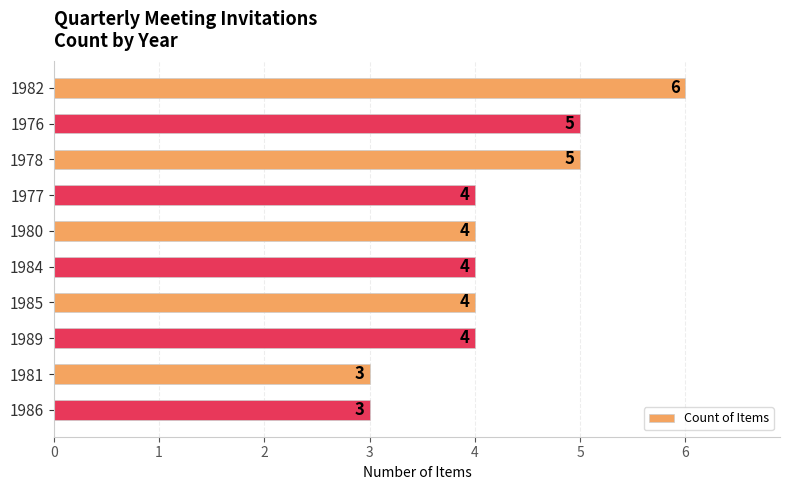

True or false: the data shows 1 at 1978.

False